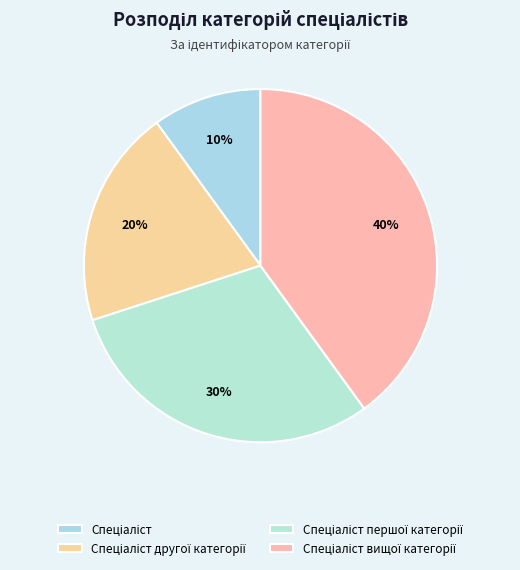

To the nearest percent, what is the difference between the largest and smallest slice percentages?

30%